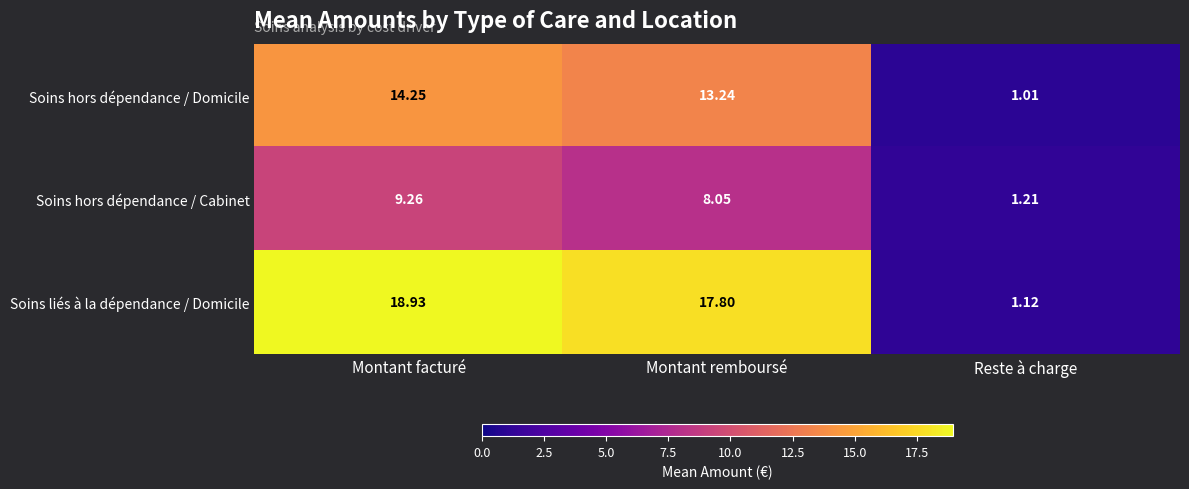

Where is Soins hors dépendance / Domicile nearest to the value 7?

Reste à charge